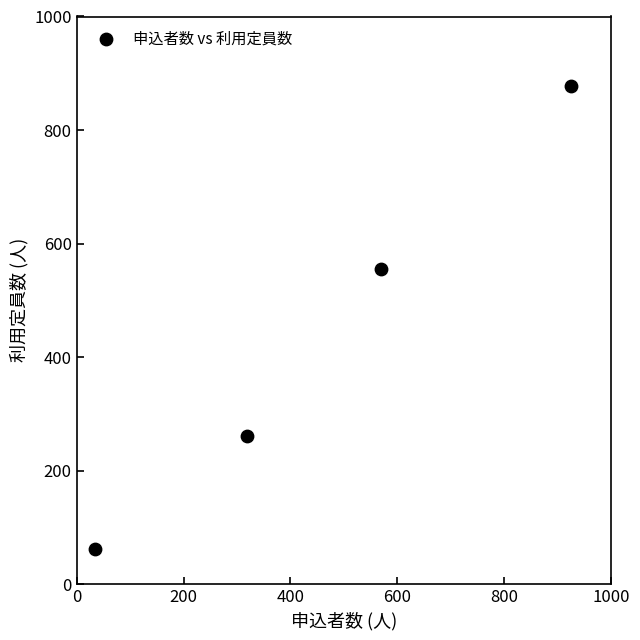

What is the range of Y values (max minus min)?

816